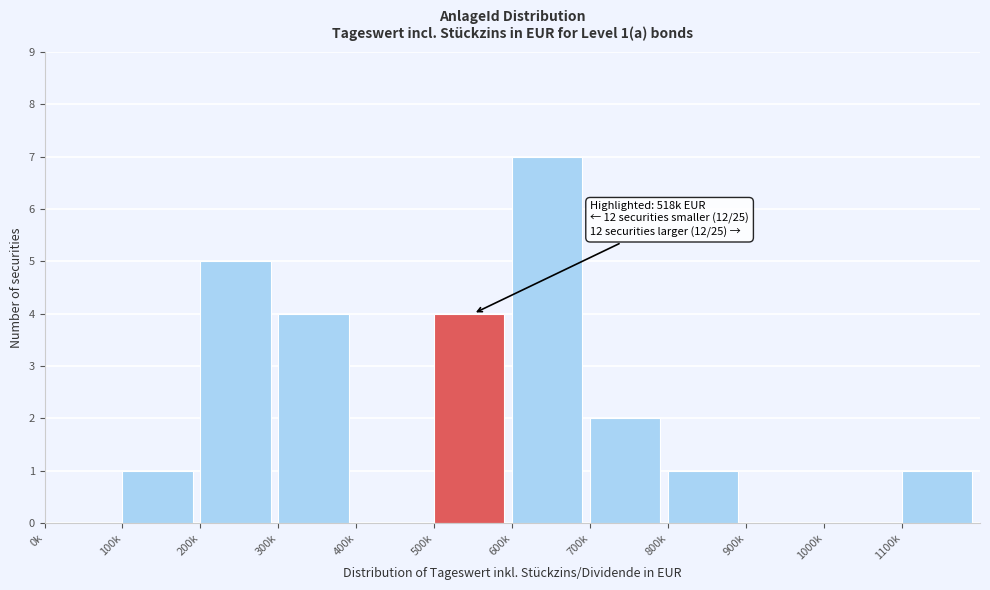

Reading left to right, transcribe all the data shown in this chart.

0k=0	100k=1	200k=5	300k=4	400k=0	500k=4	600k=7	700k=2	800k=1	900k=0	1000k=0	1100k=1